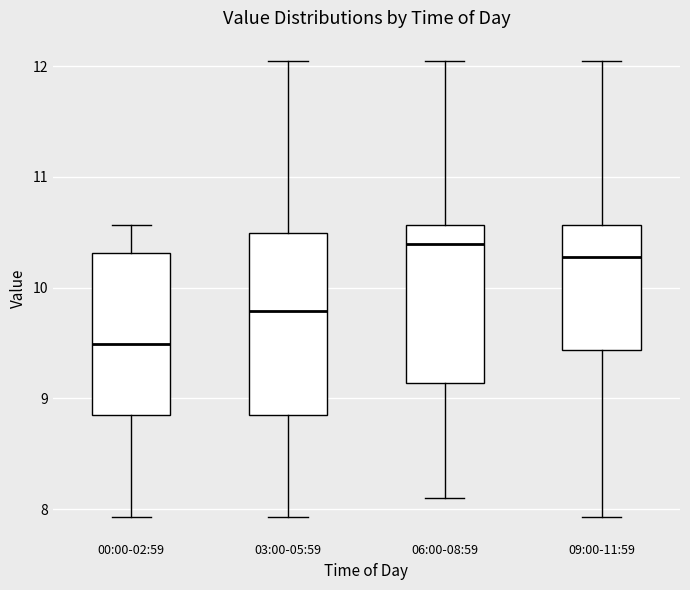

Reading left to right, read every box against the y-axis: the position of its median line, the range the box covers, and the ends of its whiskers. The values are not printed on the chart, so give them approximately, as read against the axis.

00:00-02:59: median 9.5, box 8.9 to 10.3, whiskers 7.9 to 10.6
03:00-05:59: median 9.8, box 8.9 to 10.5, whiskers 7.9 to 12.1
06:00-08:59: median 10.4, box 9.1 to 10.6, whiskers 8.1 to 12.1
09:00-11:59: median 10.3, box 9.4 to 10.6, whiskers 7.9 to 12.1